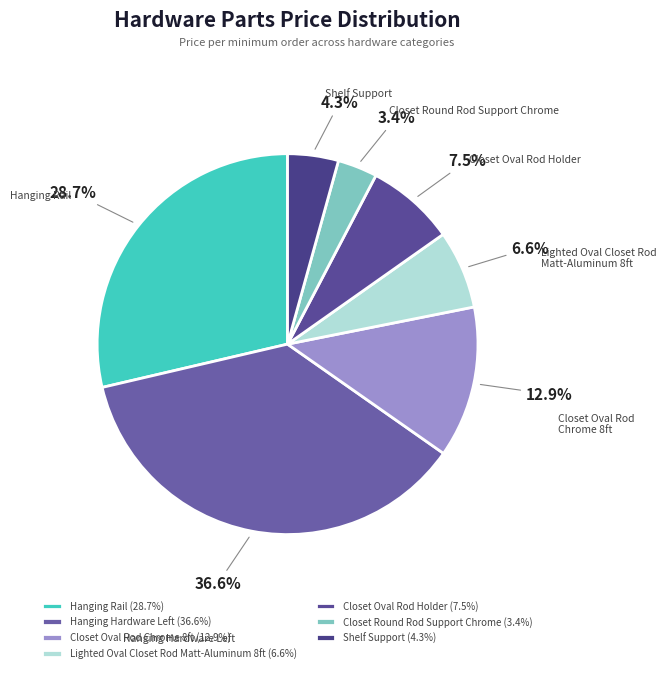

How many slices are in this pie chart?

7